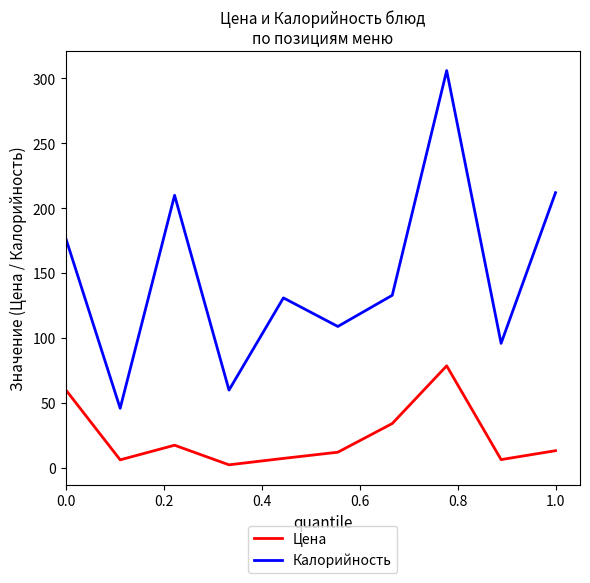

List the series in order of their overall mean, highest first.

Калорийность, Цена